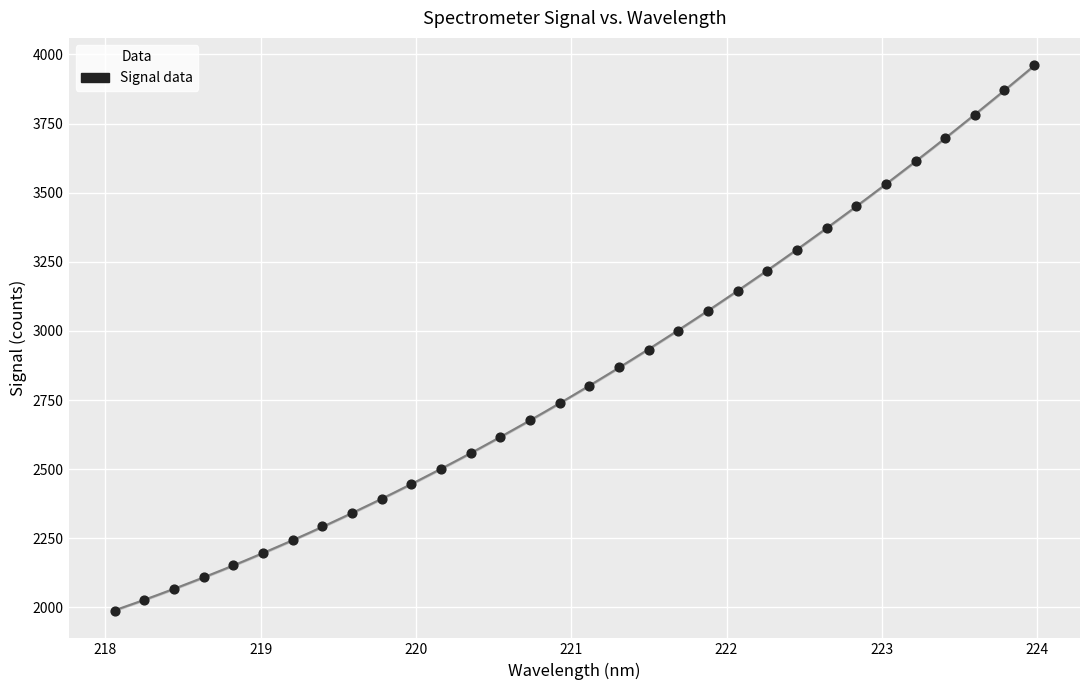

What is the range of X values (max minus min)?

5.9